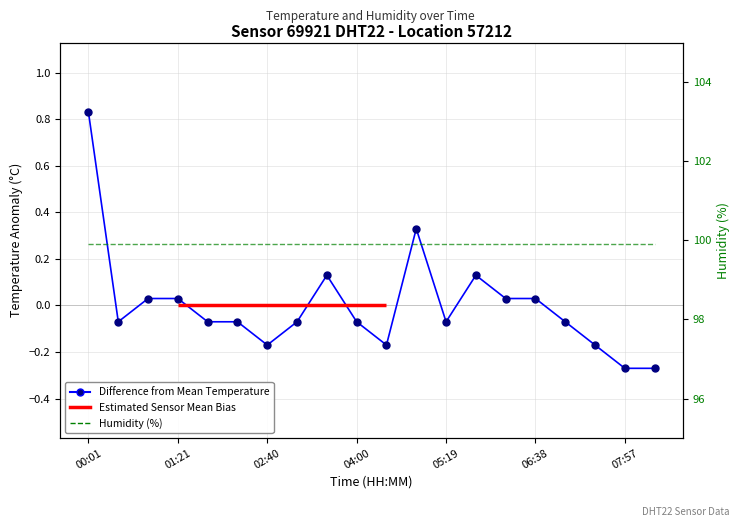

At which category is the sum across all series the highest?

00:01